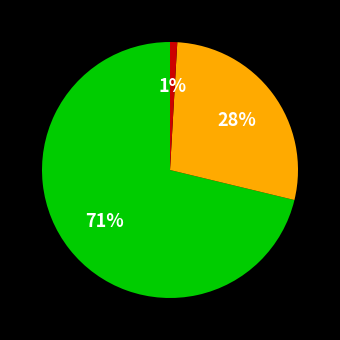

To the nearest percent, what is the difference between the largest and smallest slice percentages?

70%